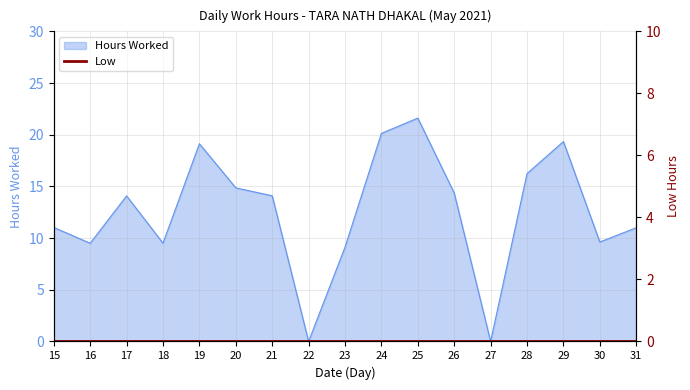

How many lines are shown in the chart?

1